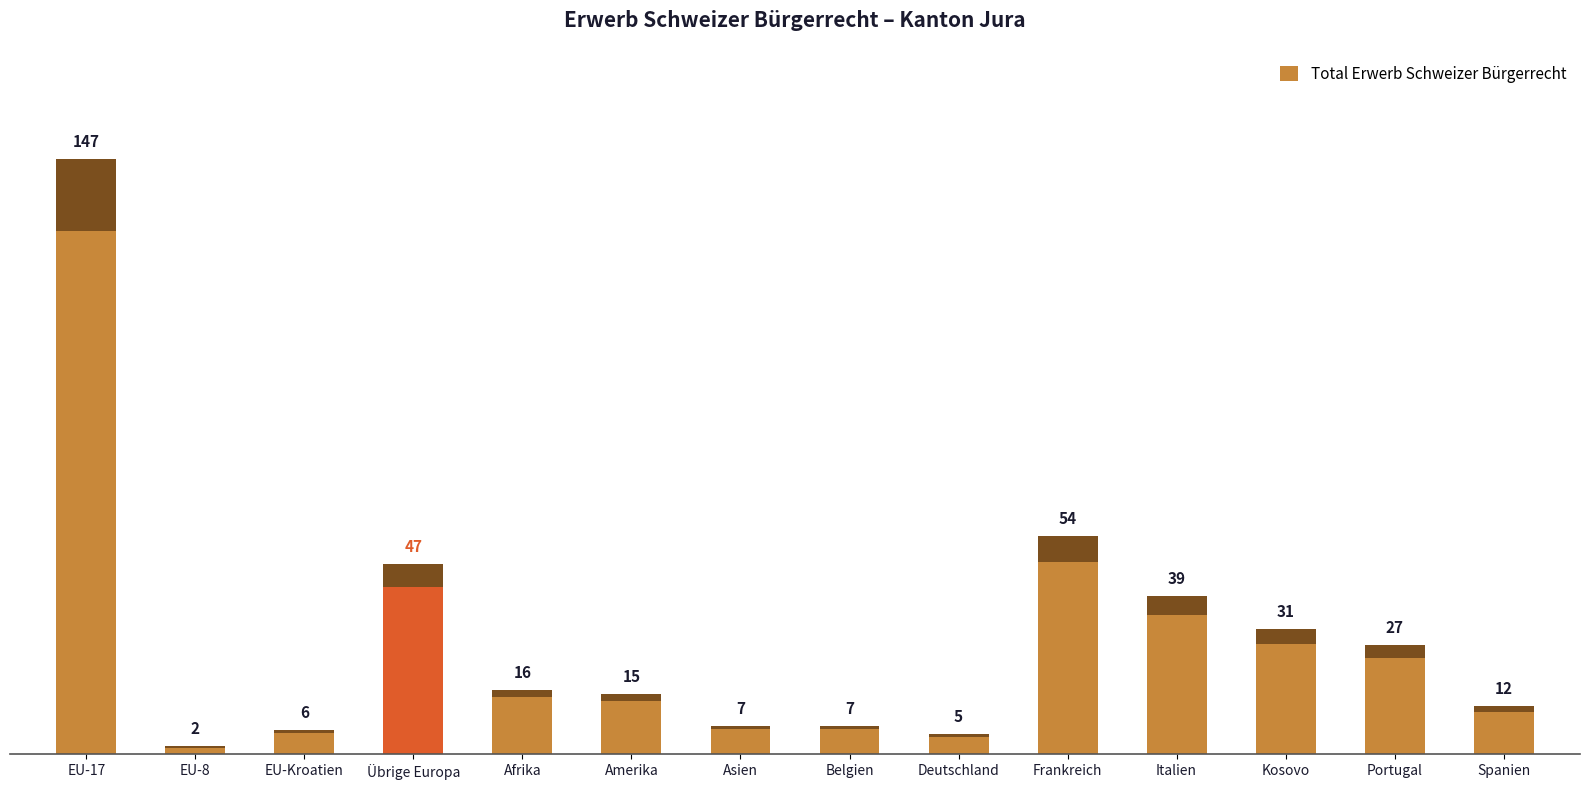

What is the value of the 7th bar from the left?

7